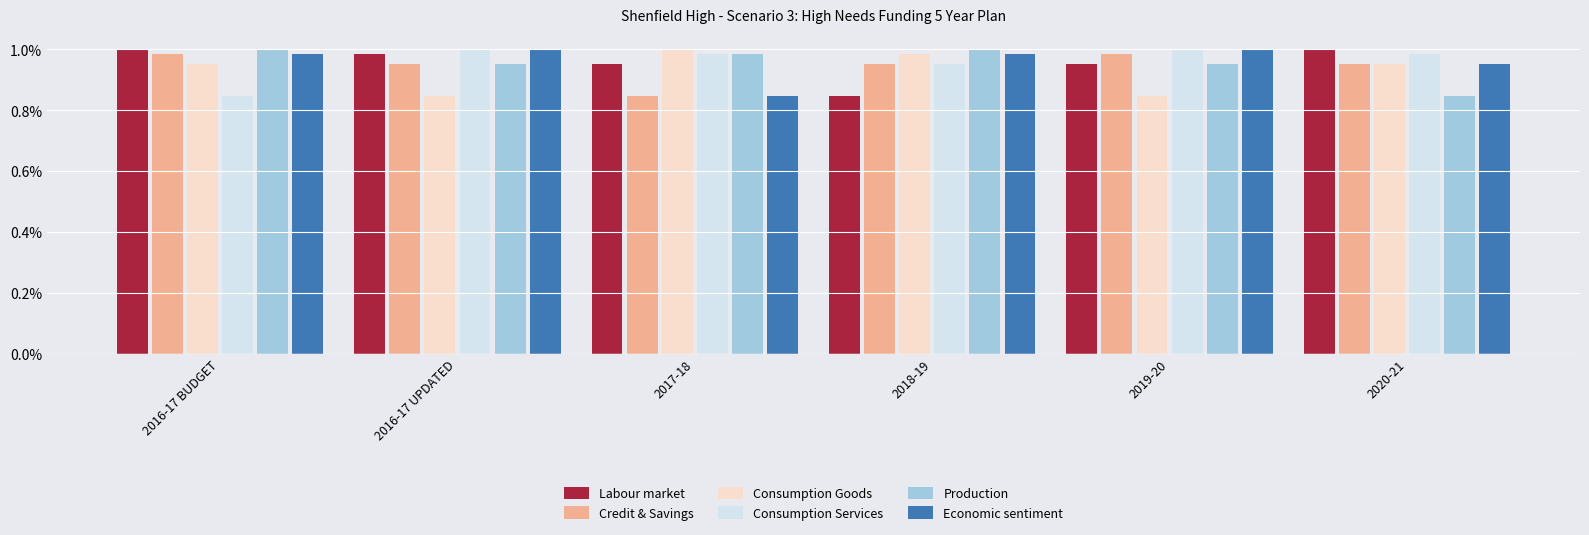

At how many categories does at least one series exceed 0?

6